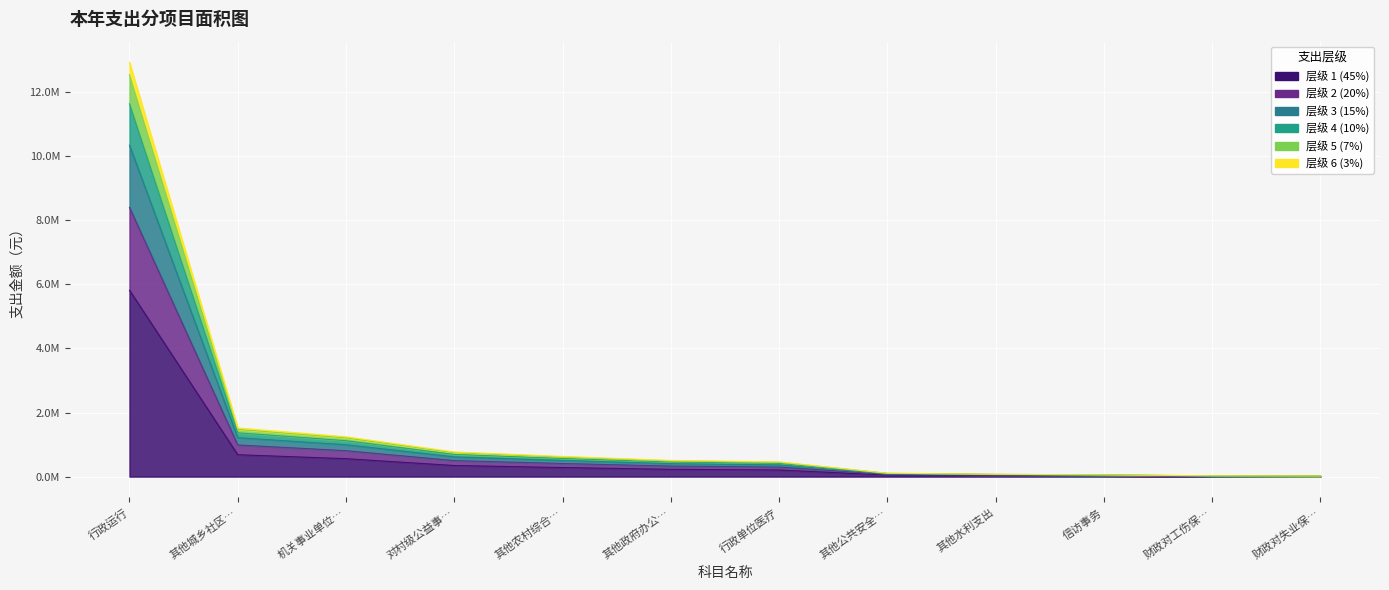

Which label corresponds to the largest value in the chart?

行政运行